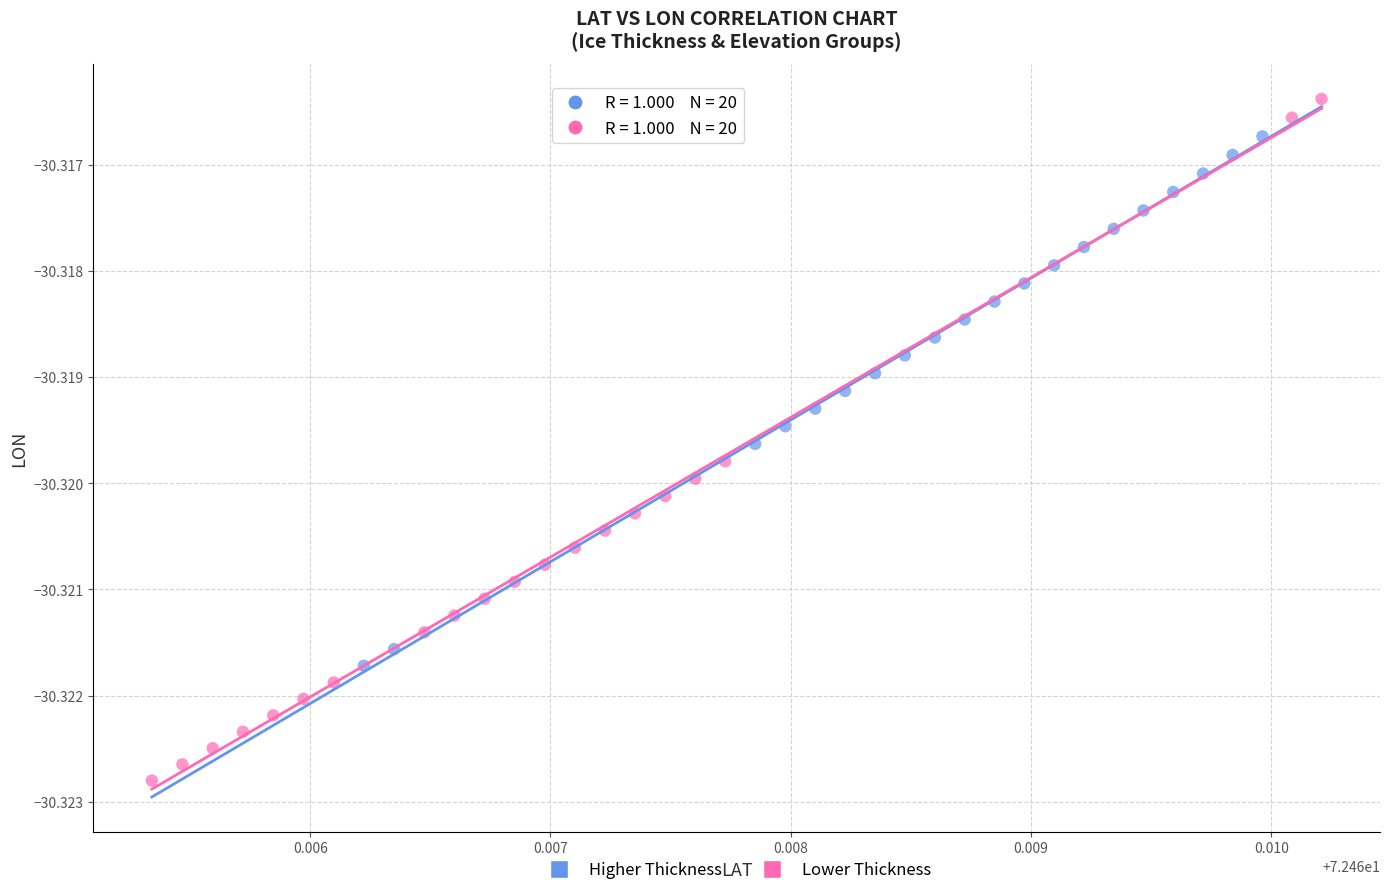

Which series contains the highest Y value?

Lower Thickness